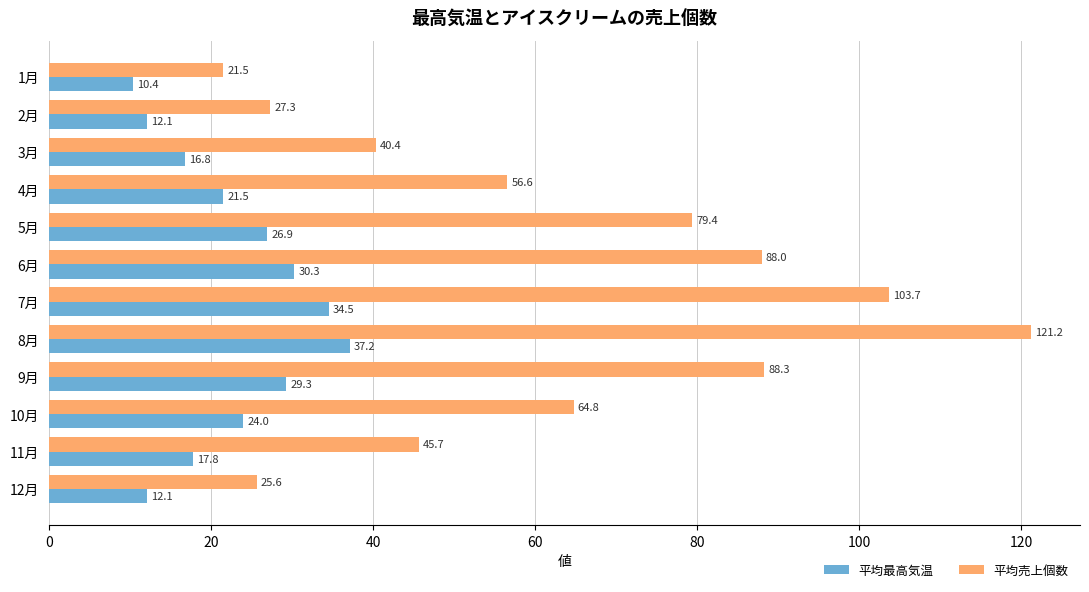

What is the difference between the maximum and minimum values in the 平均最高気温 series?

26.8